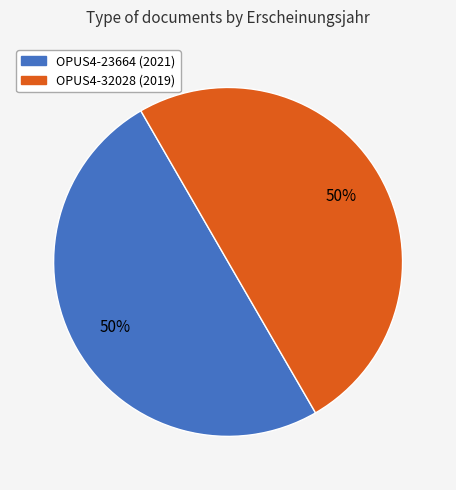

To the nearest percent, what is the average slice percentage?

50%